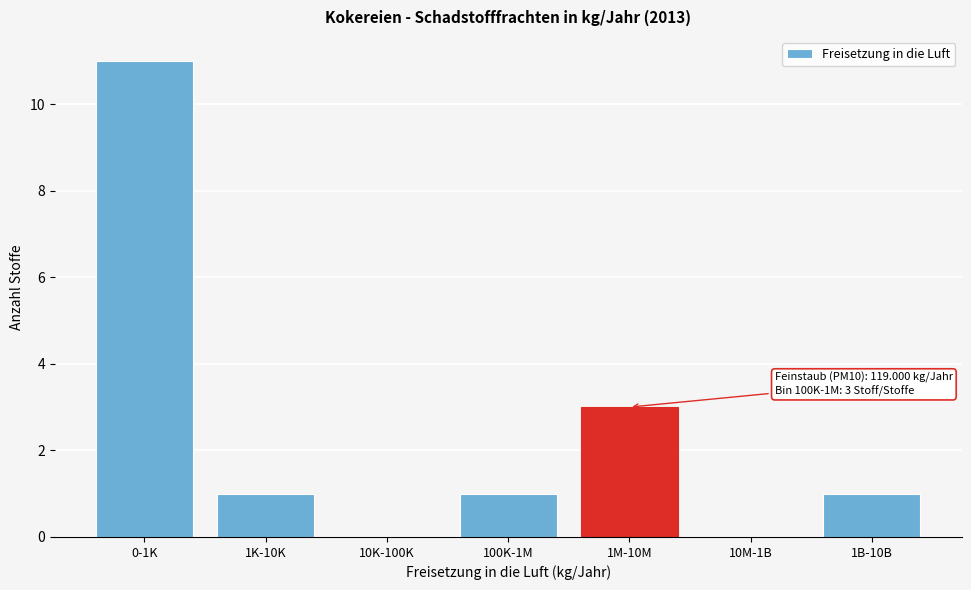

Reading left to right, transcribe all the data shown in this chart.

0-1K=11	1K-10K=1	10K-100K=0	100K-1M=1	1M-10M=3	10M-1B=0	1B-10B=1